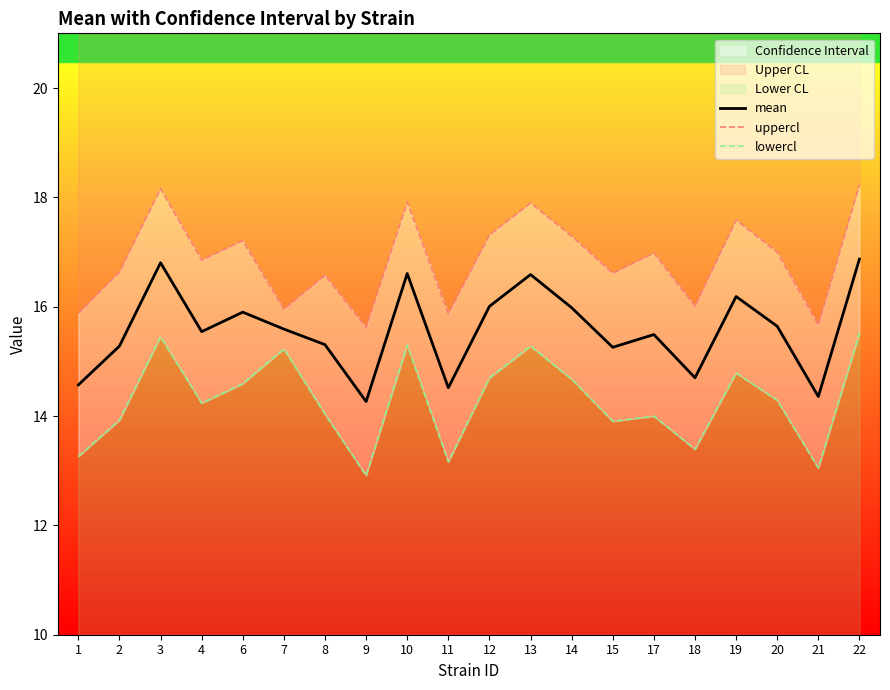

Where is the first local minimum for mean?

4